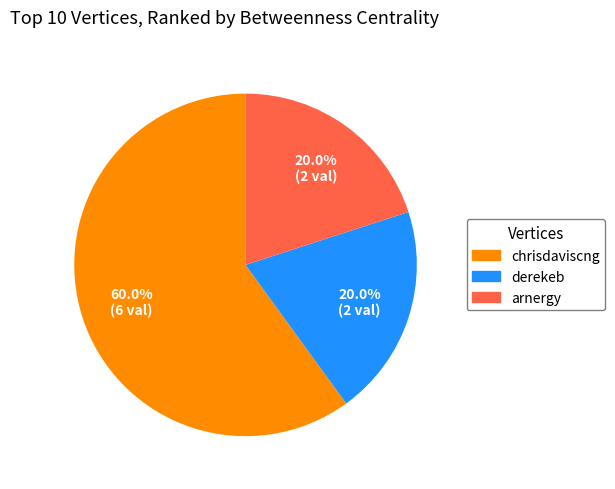

Does any single category account for the majority?

Yes